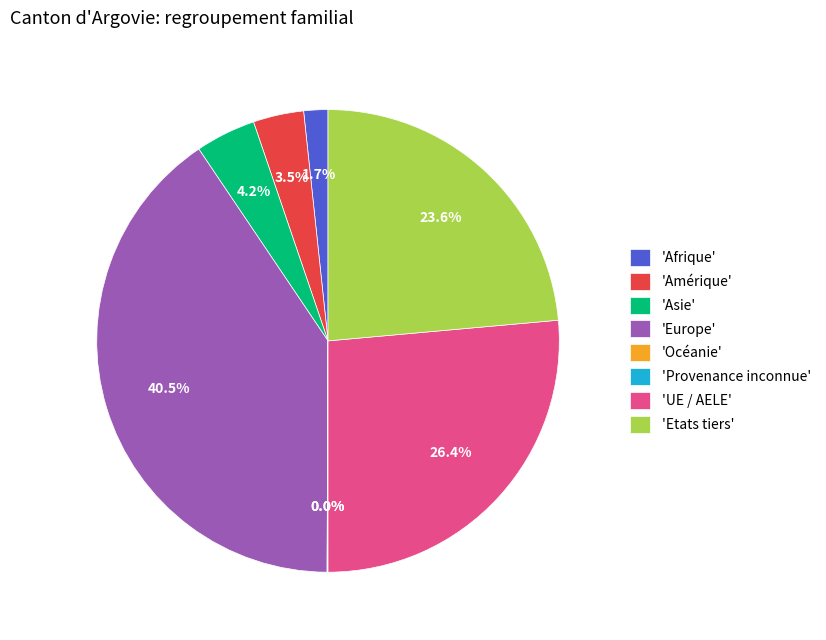

What portion of the pie excludes 'Amérique'?

96.5%